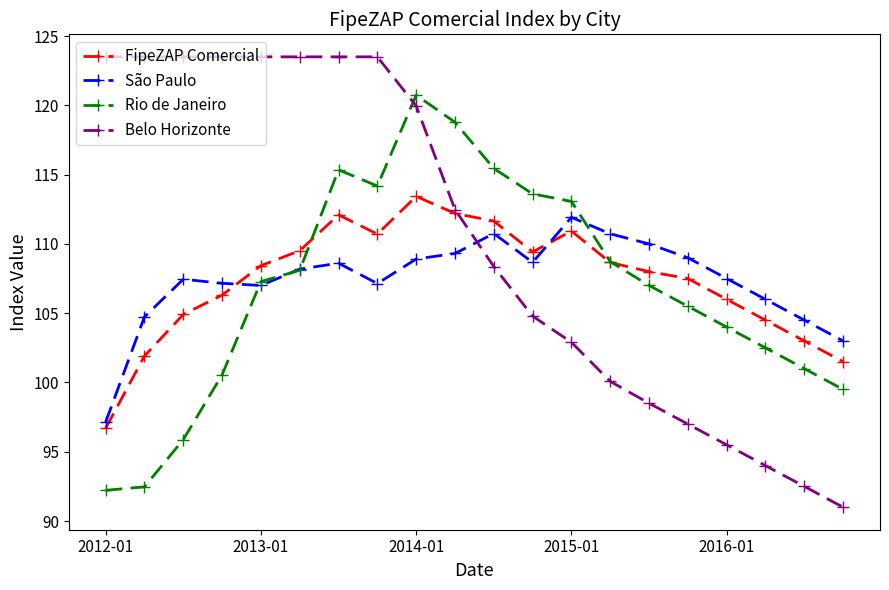

True or false: FipeZAP Comercial and Rio de Janeiro intersect in this chart.

True